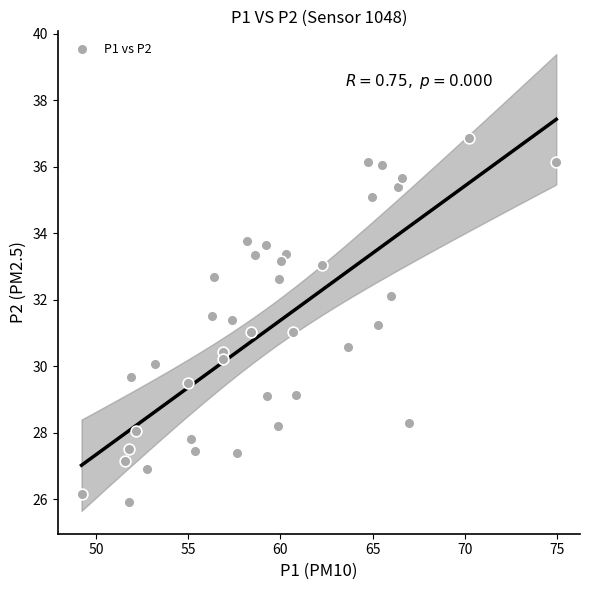

What is the range of X values (max minus min)?

25.7